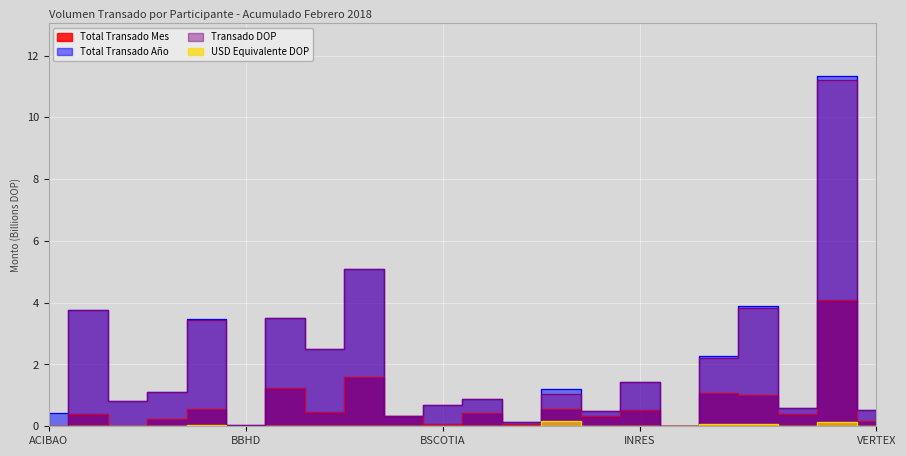

What is the label of the 12th point from the right?

BSCOTIA